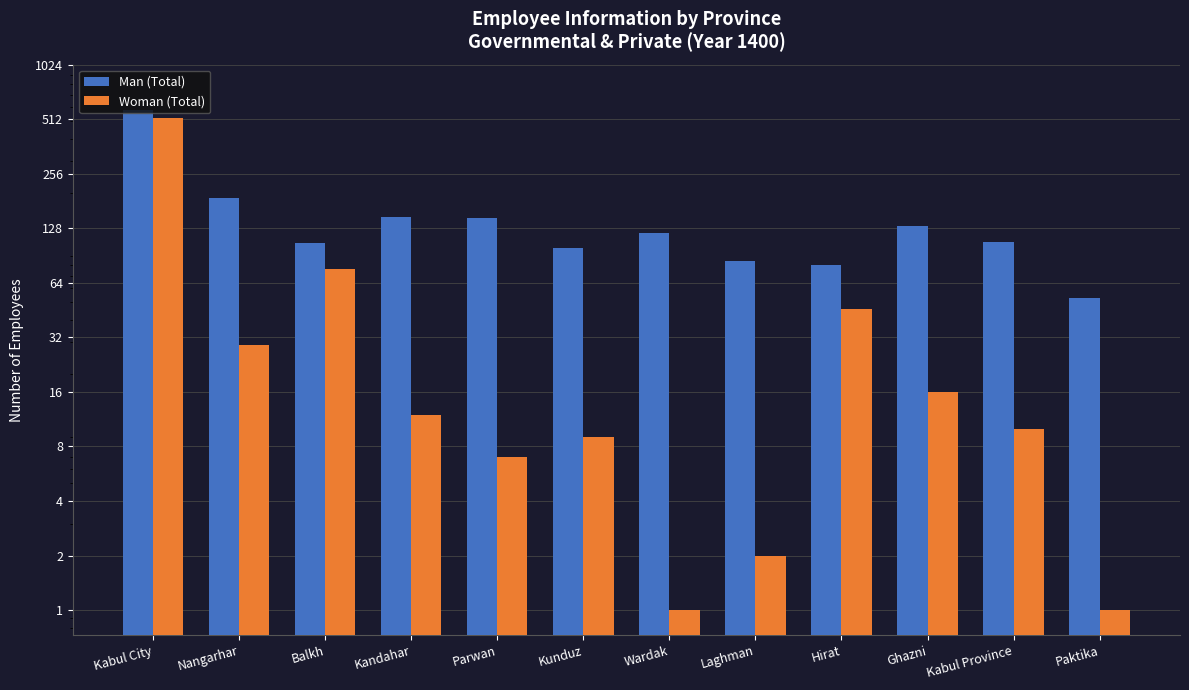

At which label does Woman (Total) reach its minimum?

Wardak